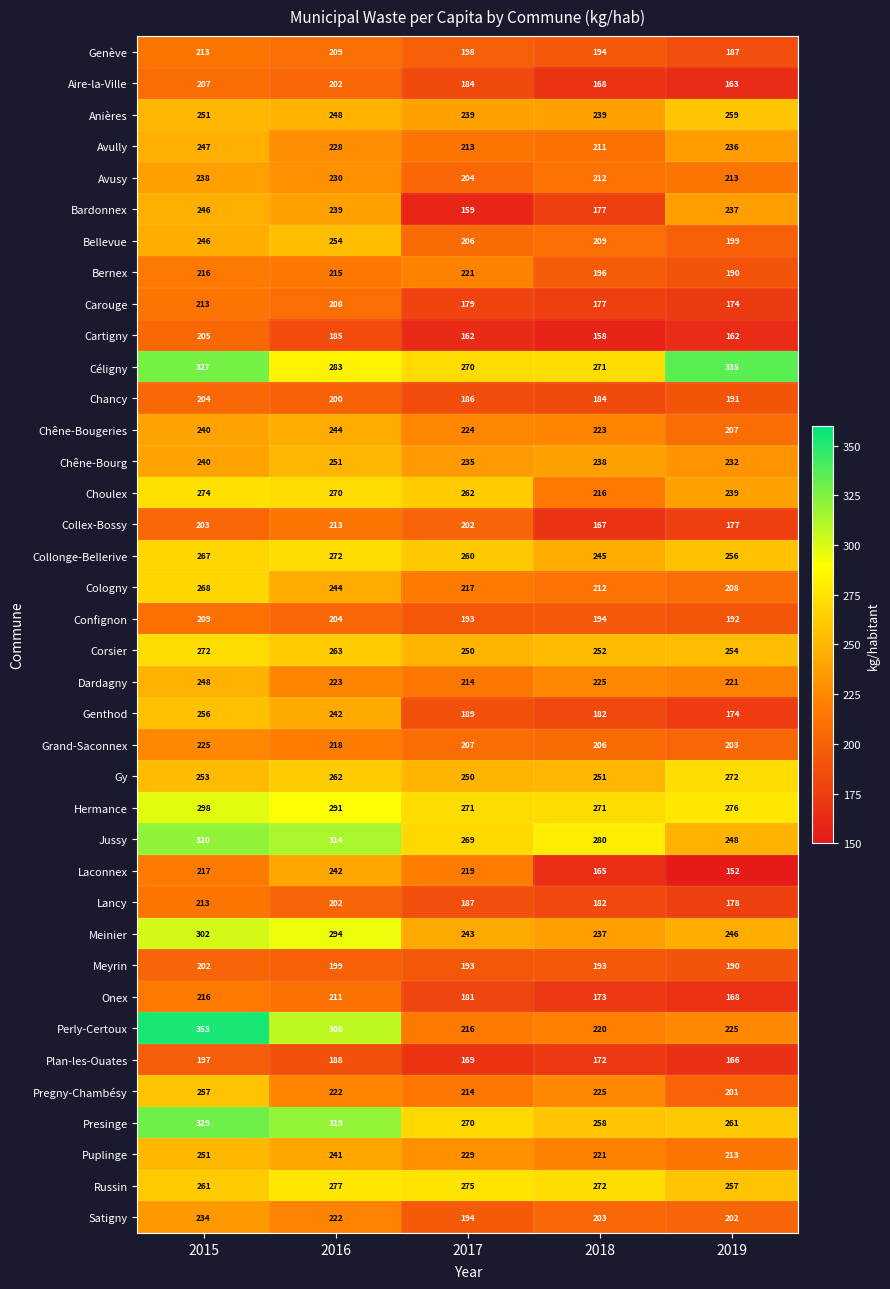

At how many categories does at least one series exceed 186?

5